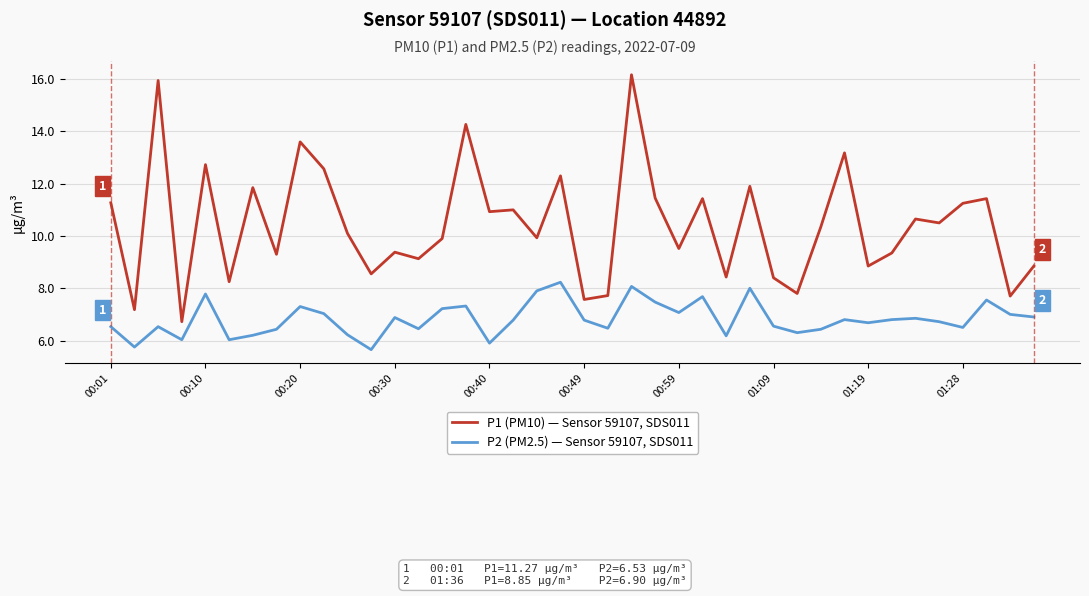

Does the chart display data point markers on the line(s)?

No